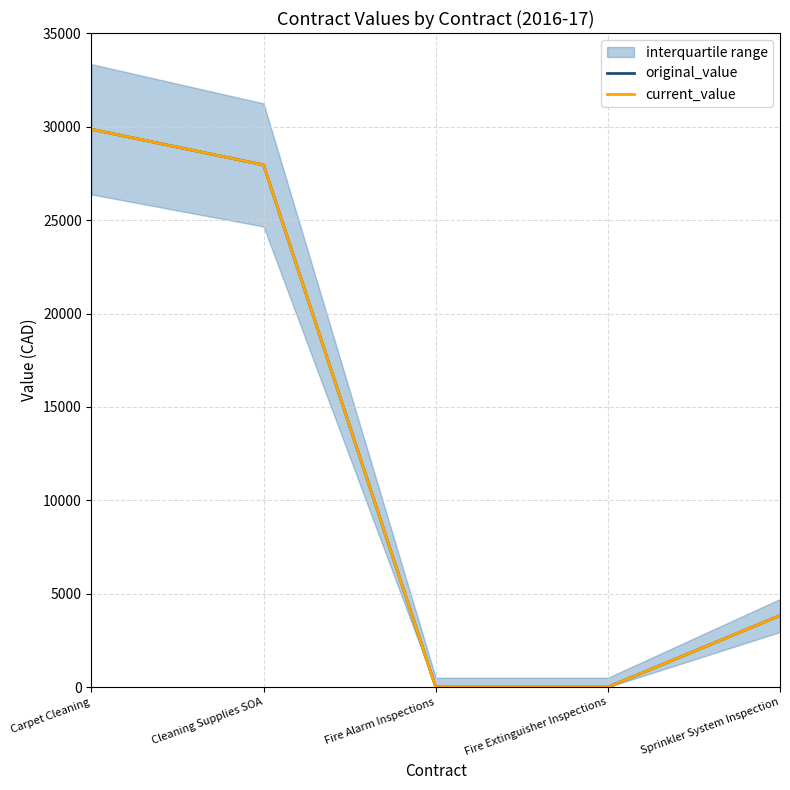

Which series has the largest total across all categories?

original_value